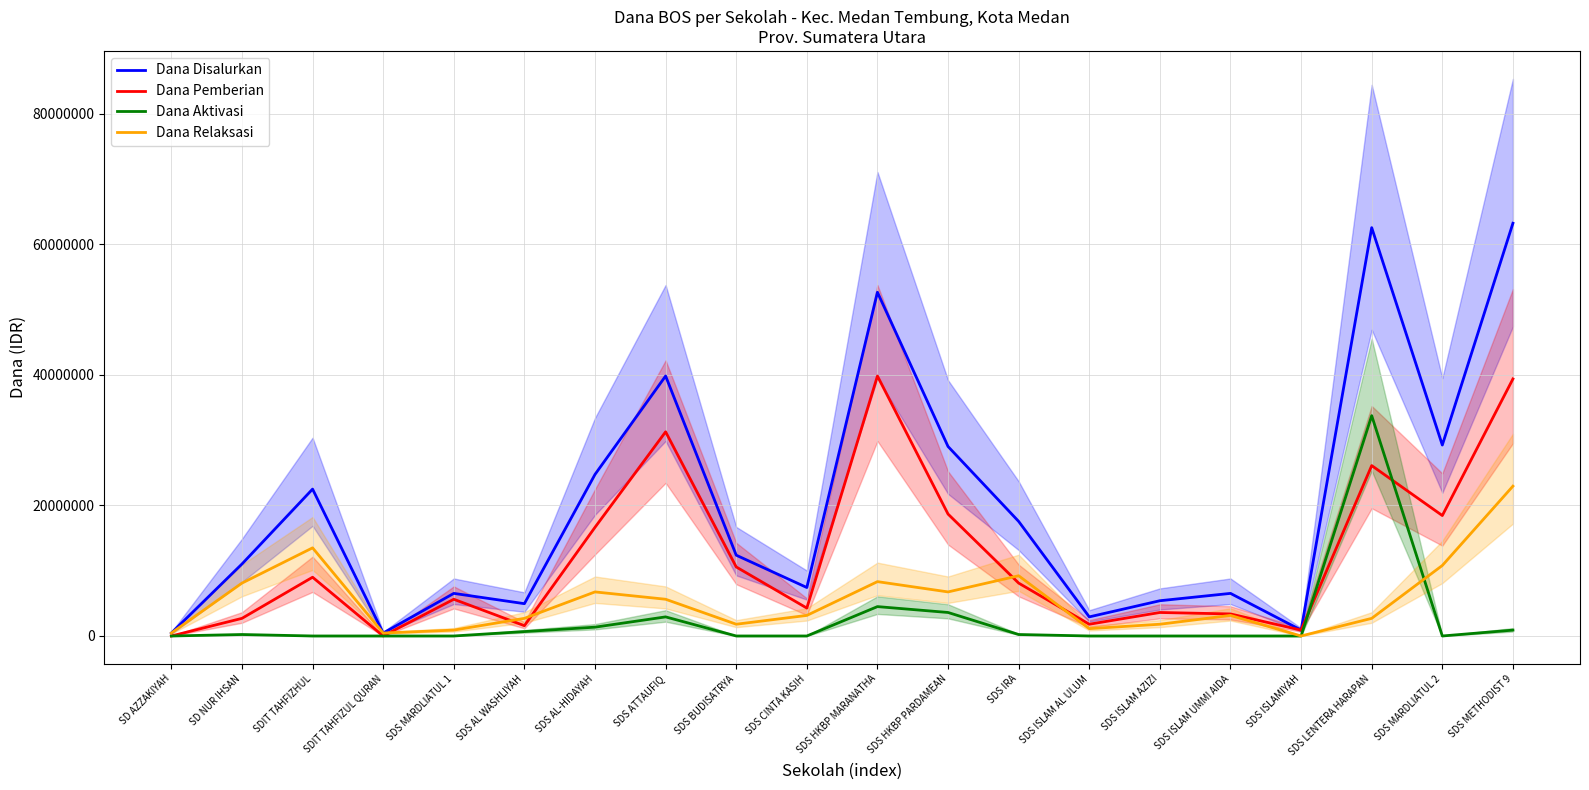

True or false: Dana Aktivasi and Dana Disalurkan intersect in this chart.

False